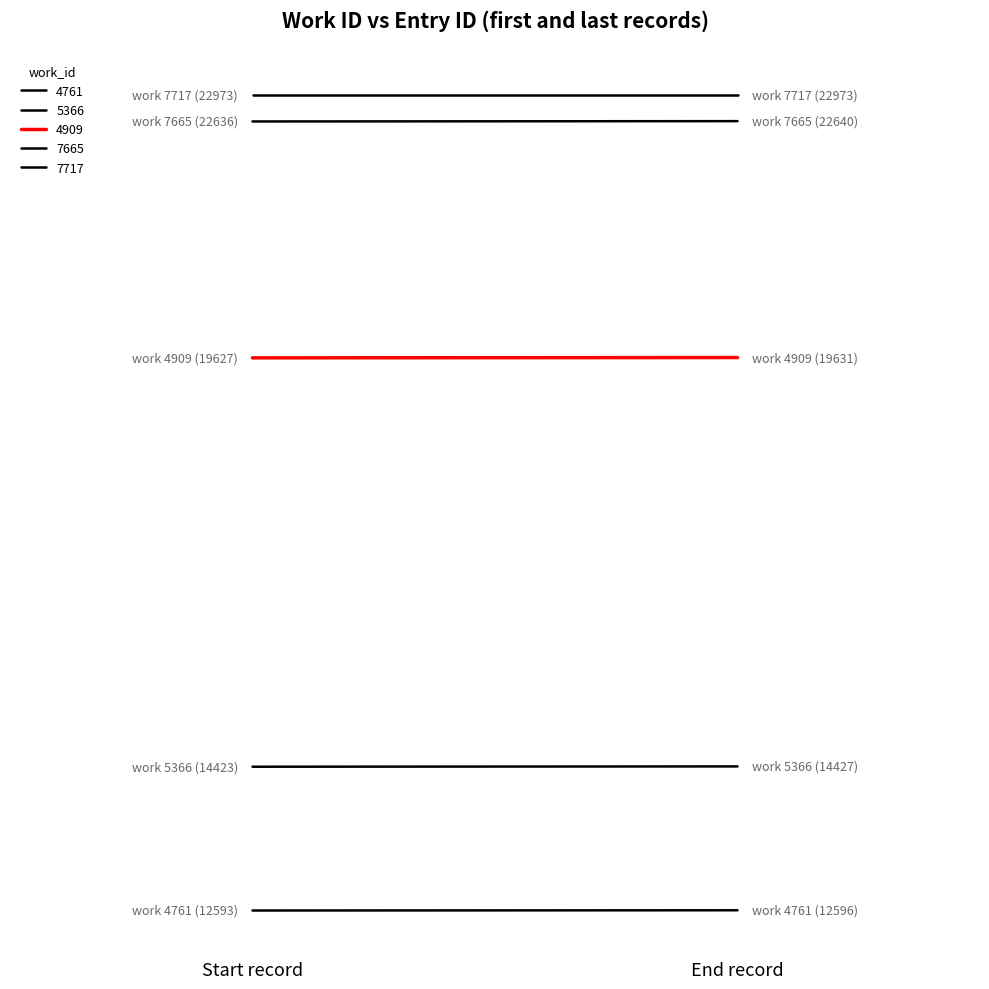

What is the difference between the 4761 values at 0 and 1?

3